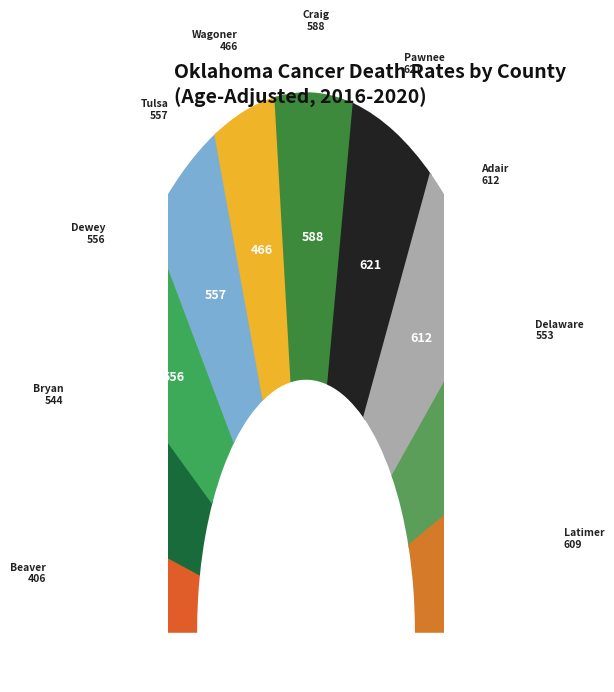

What percentage is NOT represented by Pawnee County?

88.7%